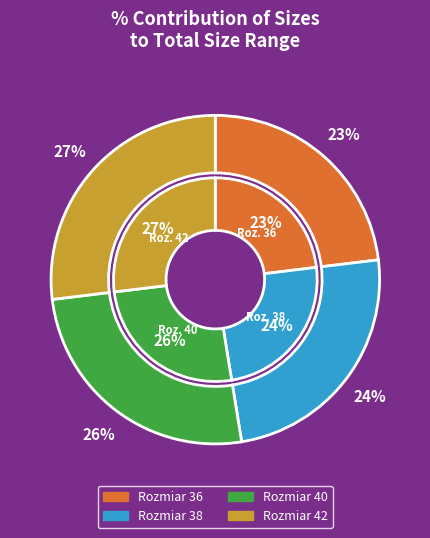

To the nearest percent, what is the combined percentage of 164-170 / 092-096 / 068-072 and 158-164 / 088-092 / 064-068?

50%